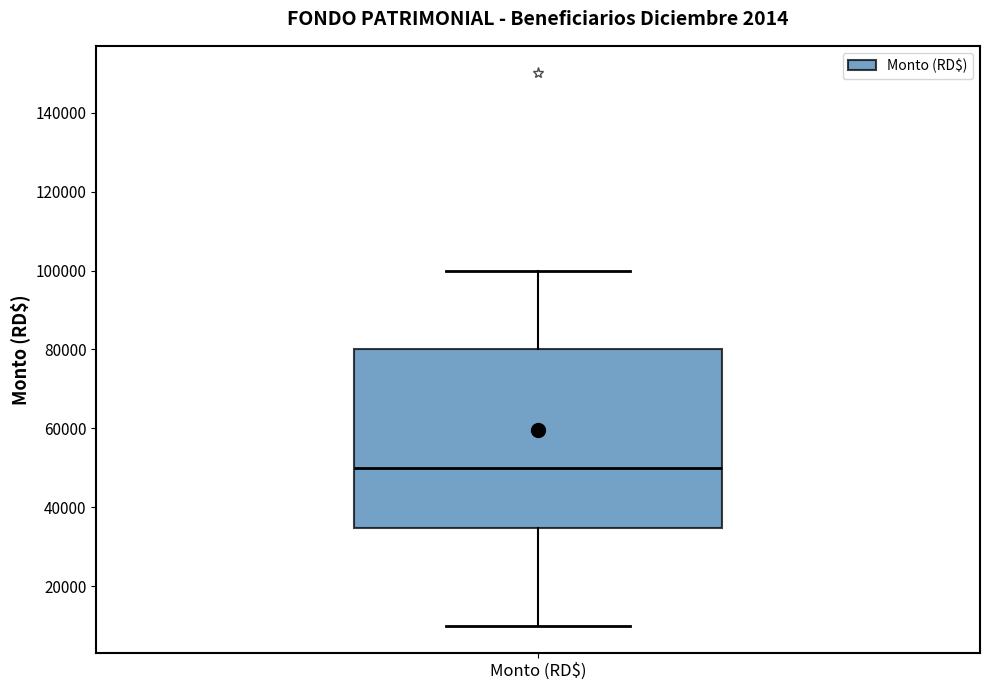

Transcribe this box plot: give where the median line is, the range the box spans, and where the two whiskers end, as read against the y-axis. The values are not printed on the chart, so give them approximately, as read against the axis.

median 50000, box 34000 to 80000, whiskers 10000 to 100000